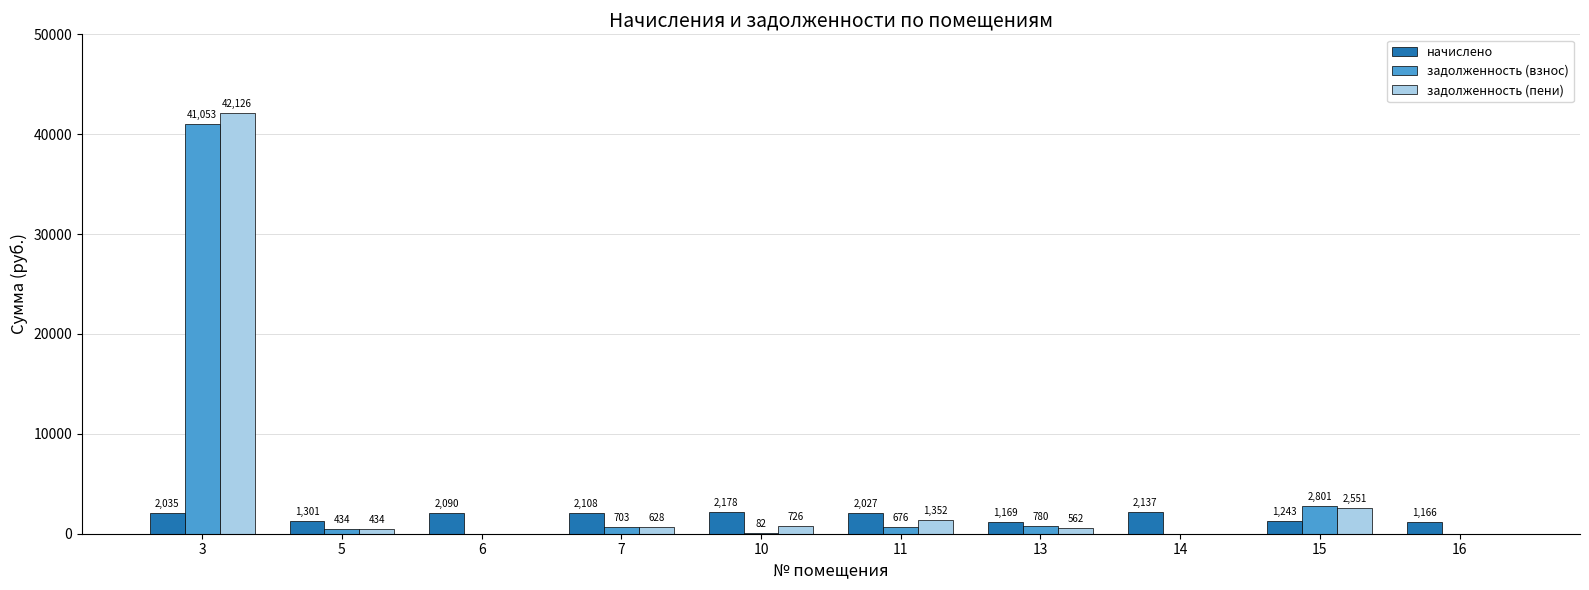

Are the bars horizontal?

No